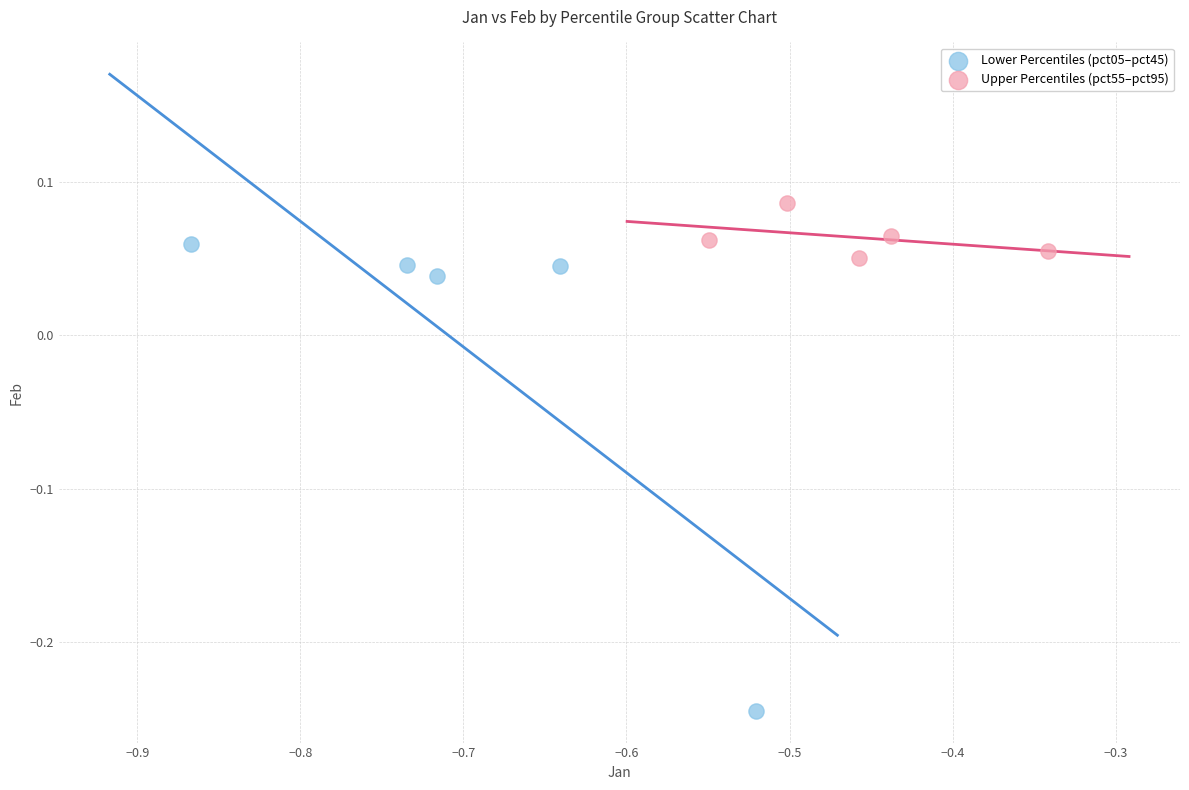

Which series has the largest Y range (max minus min)?

Lower Percentiles (pct05–pct45)